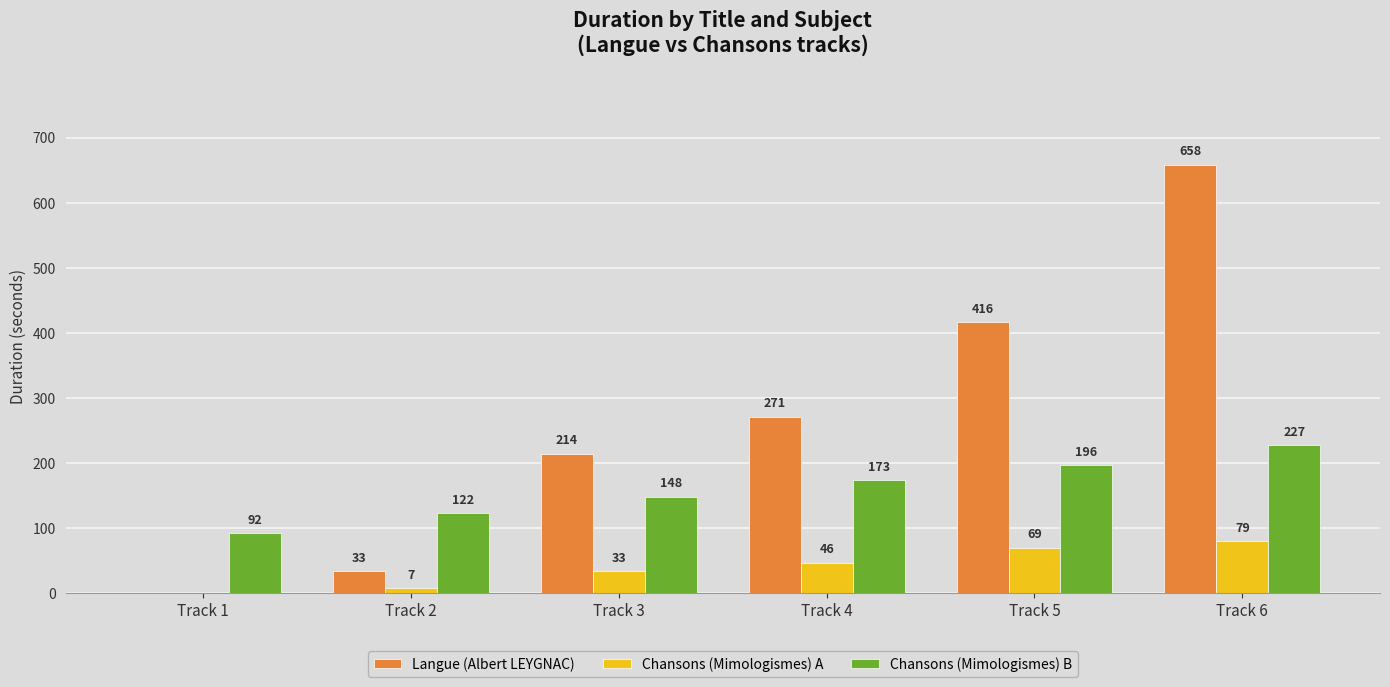

How many categories are shown in the chart?

6